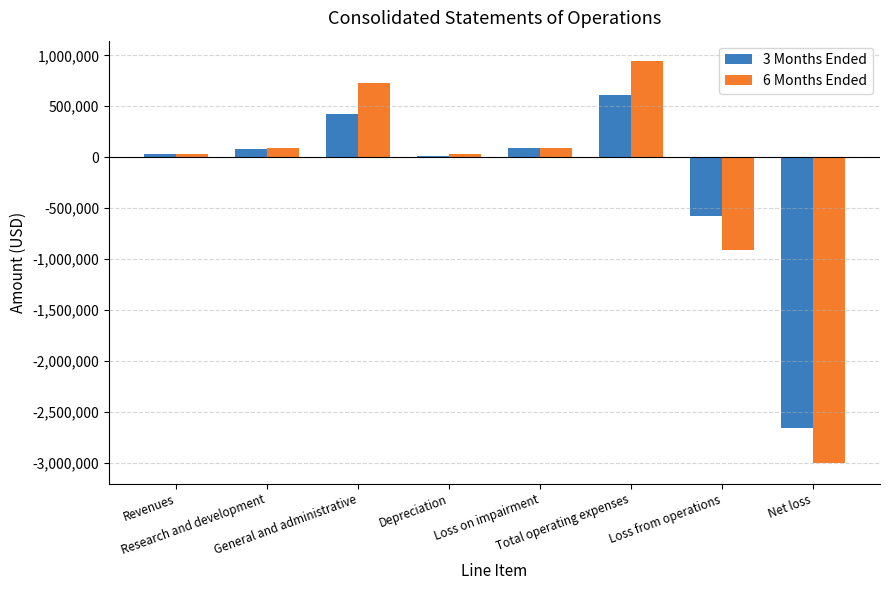

What is the sum of all 3 Months Ended values?

-1980206